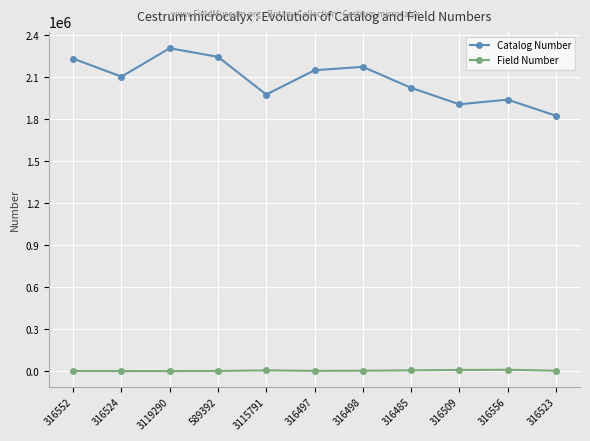

How many values in the Field Number series are below 2692?

5